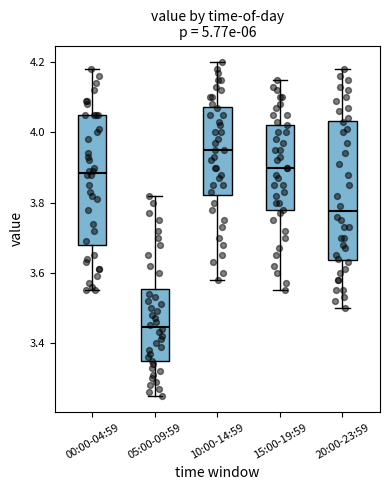

Which box is the tallest, from its lower edge to its upper edge?

20:00-23:59